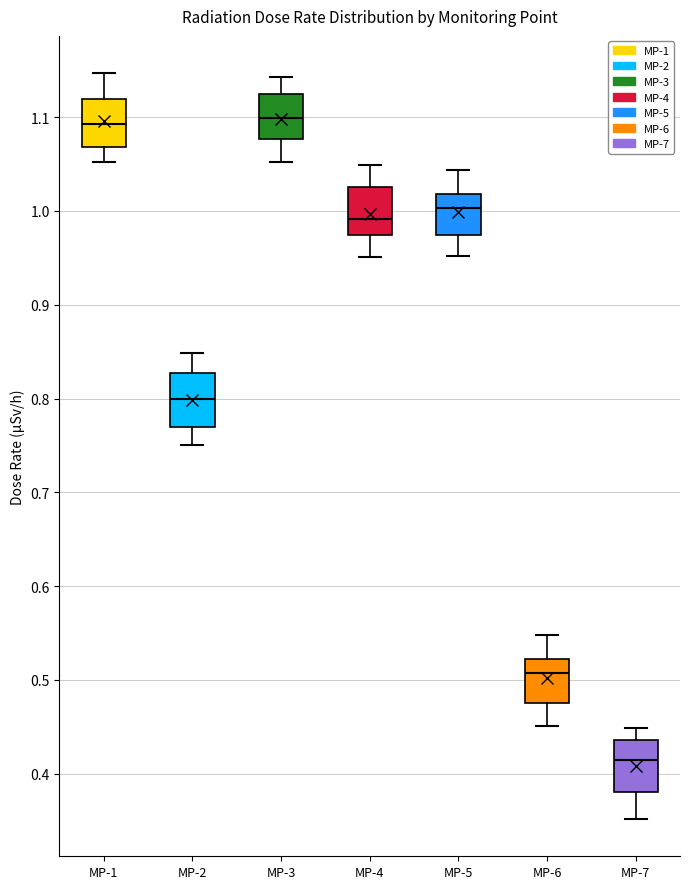

Where does the upper whisker of the box for MP-1 end on the y-axis? The values are not printed on the chart, so give them approximately, as read against the axis.

1.15